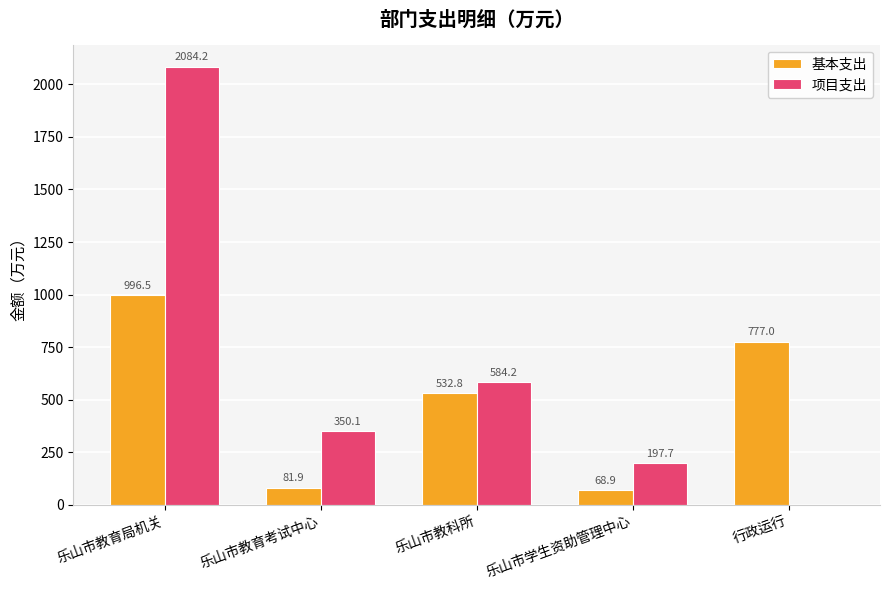

True or false: 项目支出 has a value of 93.4 at 乐山市教育考试中心.

False